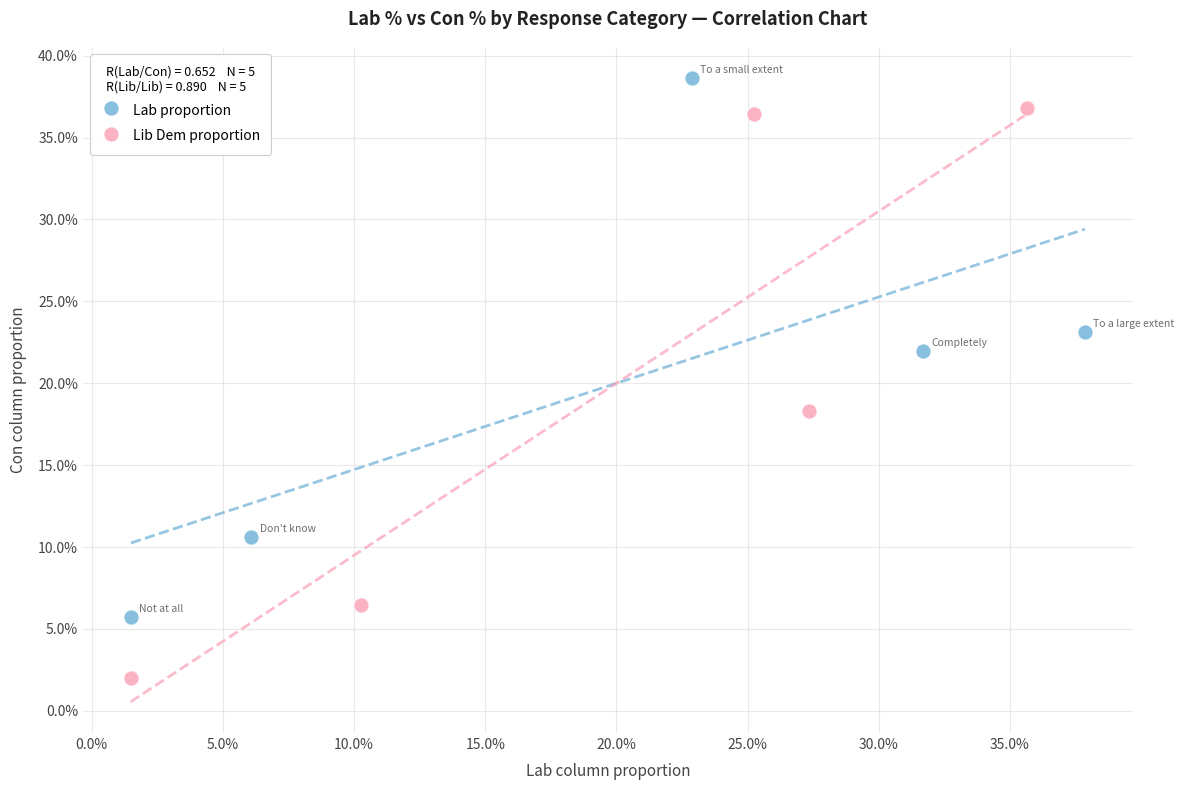

Which series reaches the minimum Y coordinate?

Lib Dem proportion